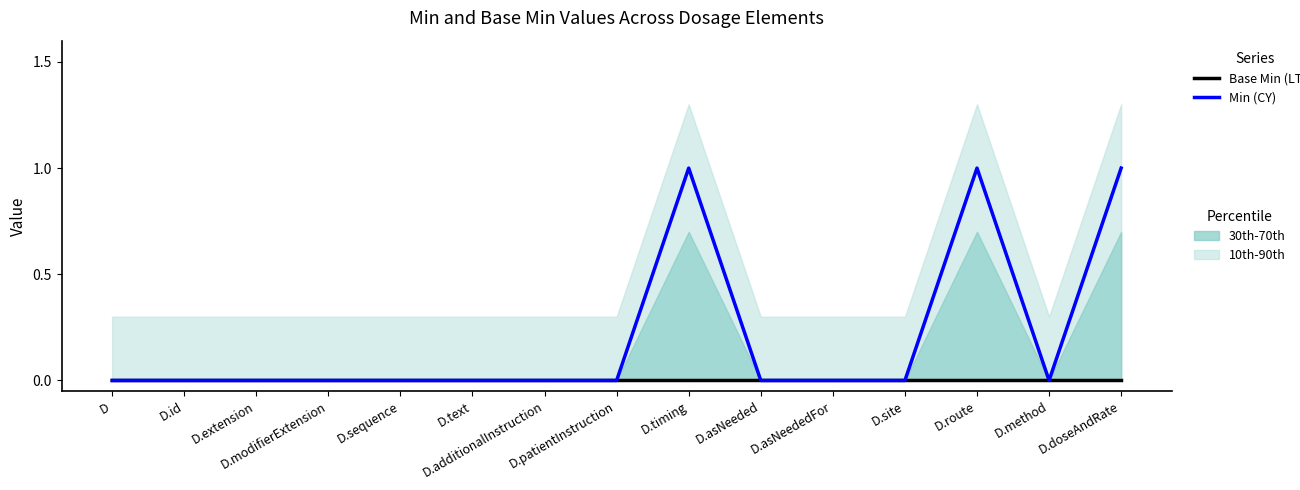

The Min series shows 0 at D.text. True or false?

True